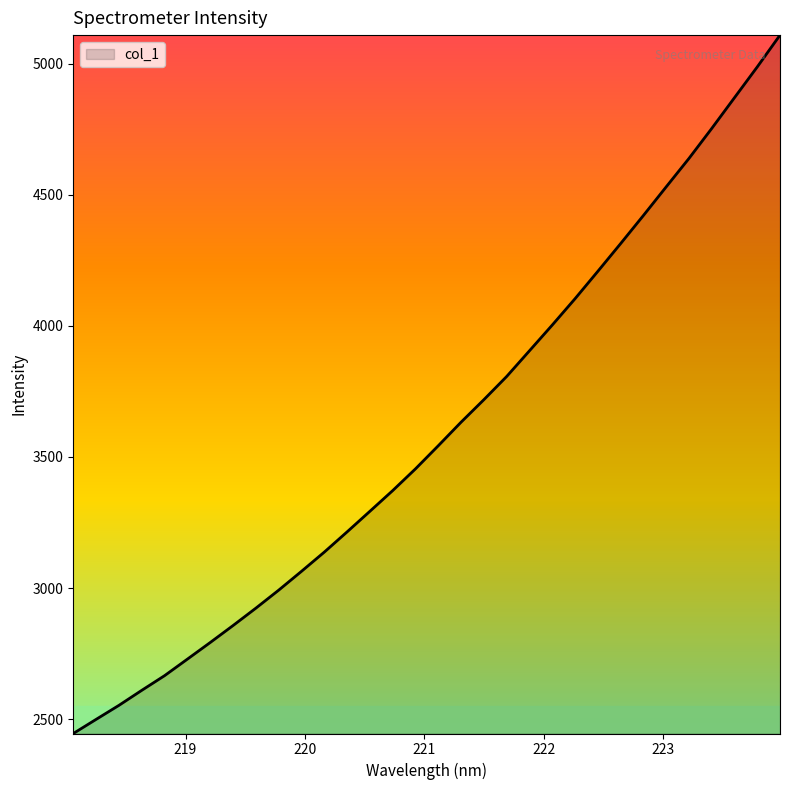

How many lines are shown in the chart?

1